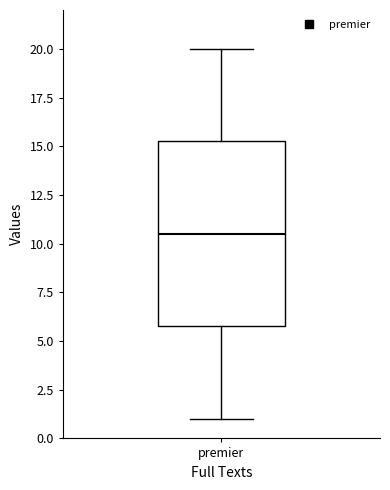

Where does the median line of the box for premier sit on the y-axis? The values are not printed on the chart, so give them approximately, as read against the axis.

10.5